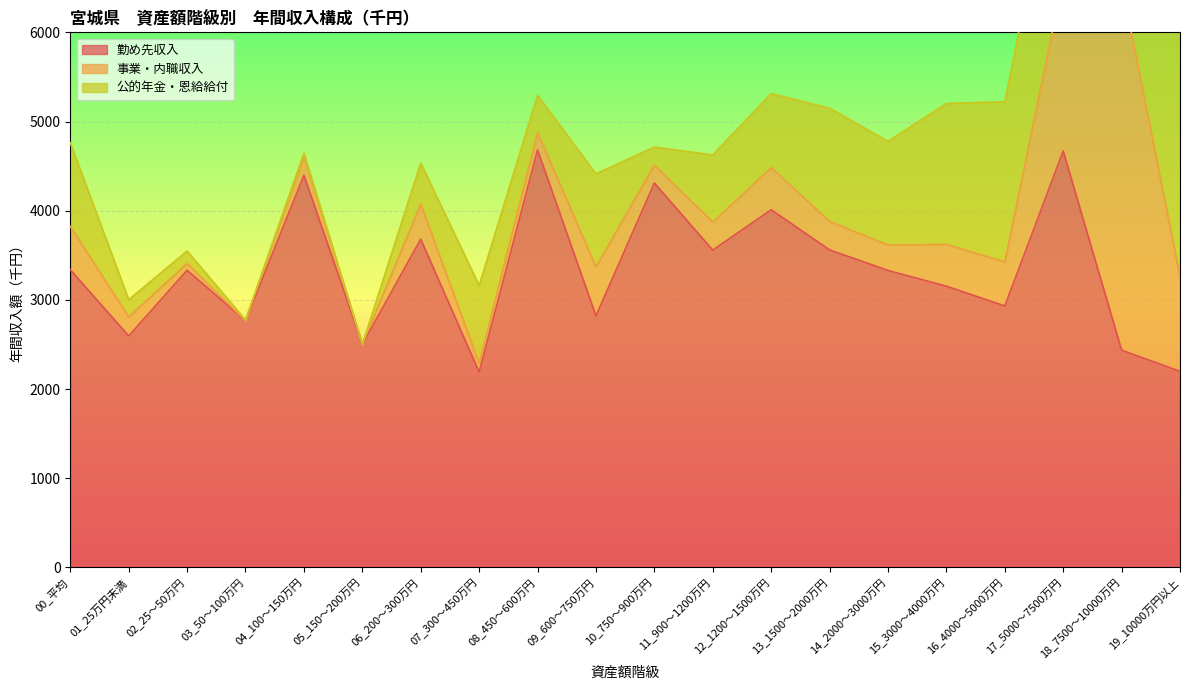

Count the number of data series in this chart.

3